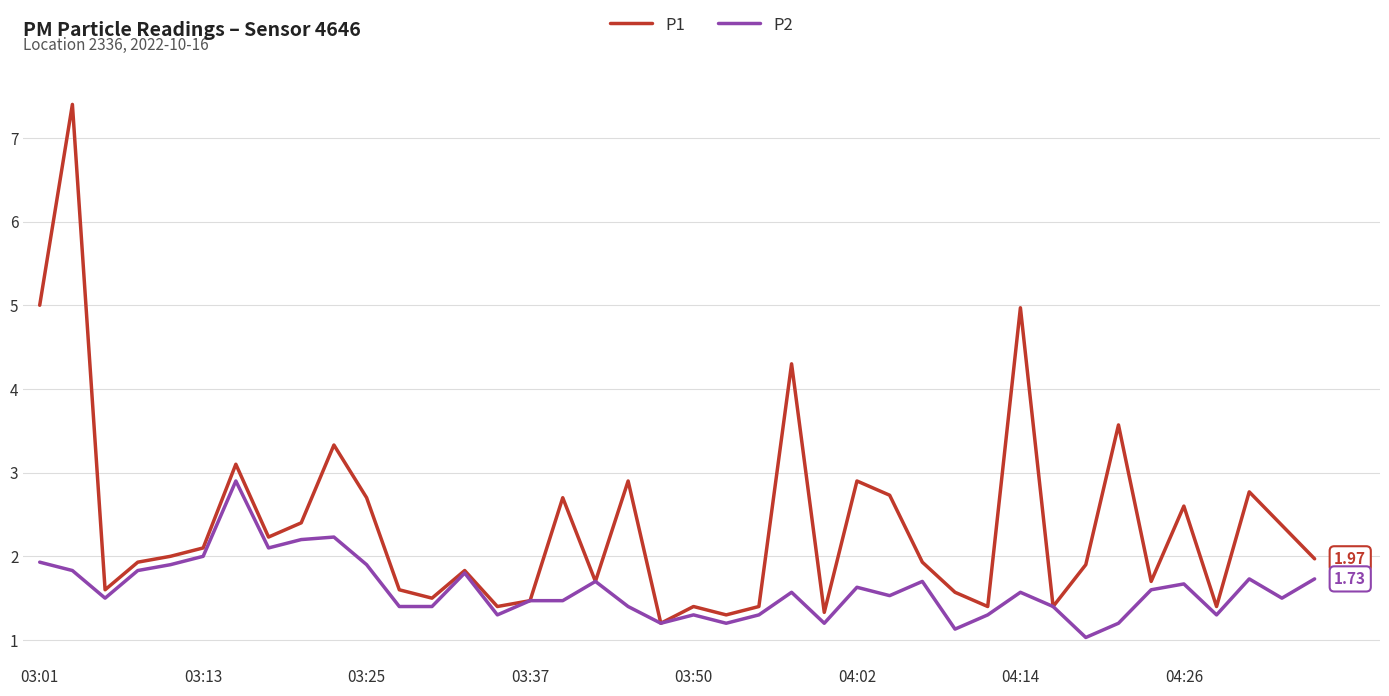

List the series in order of their overall mean, highest first.

P1, P2